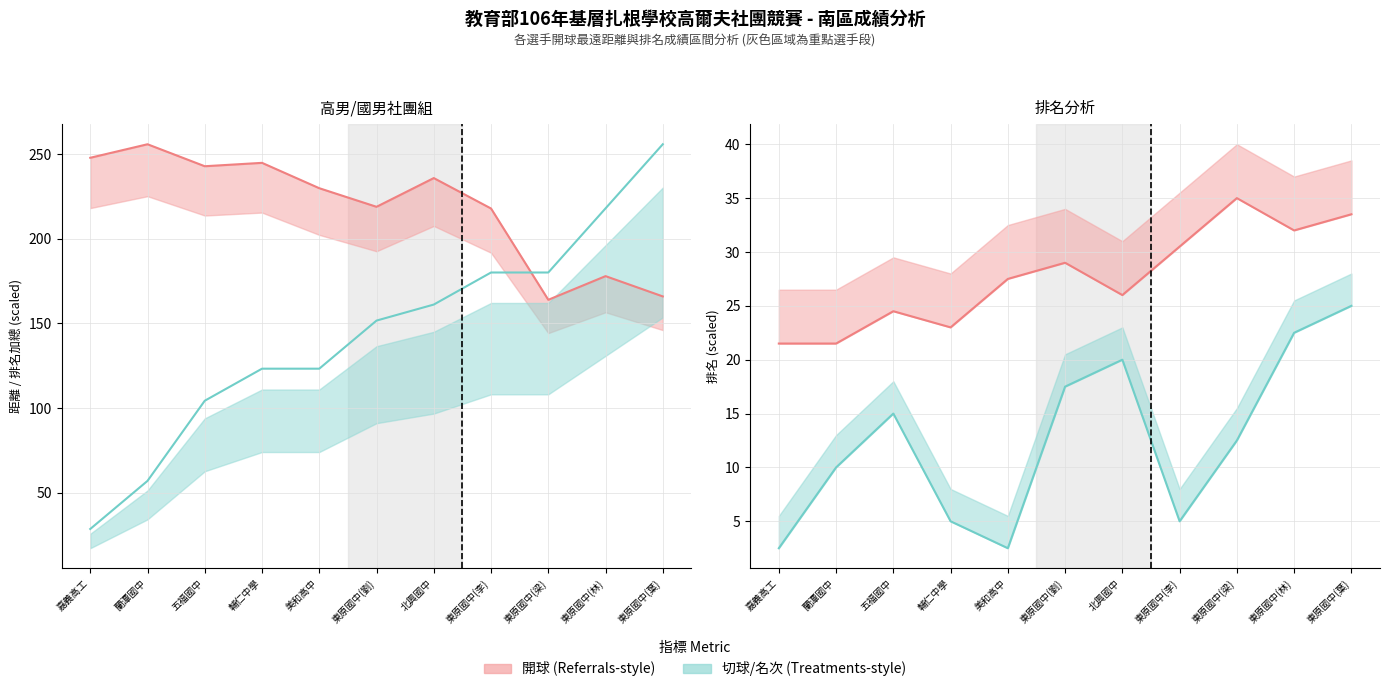

What is the difference between the second highest and minimum values in the 開球最遠 series?

84.0